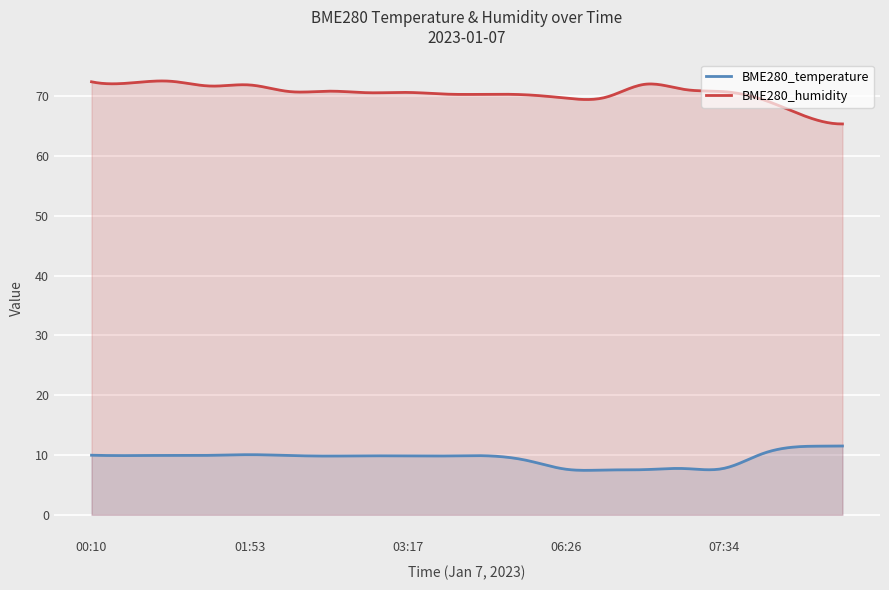

The BME280_humidity series shows 114.5 at 02:42. True or false?

False